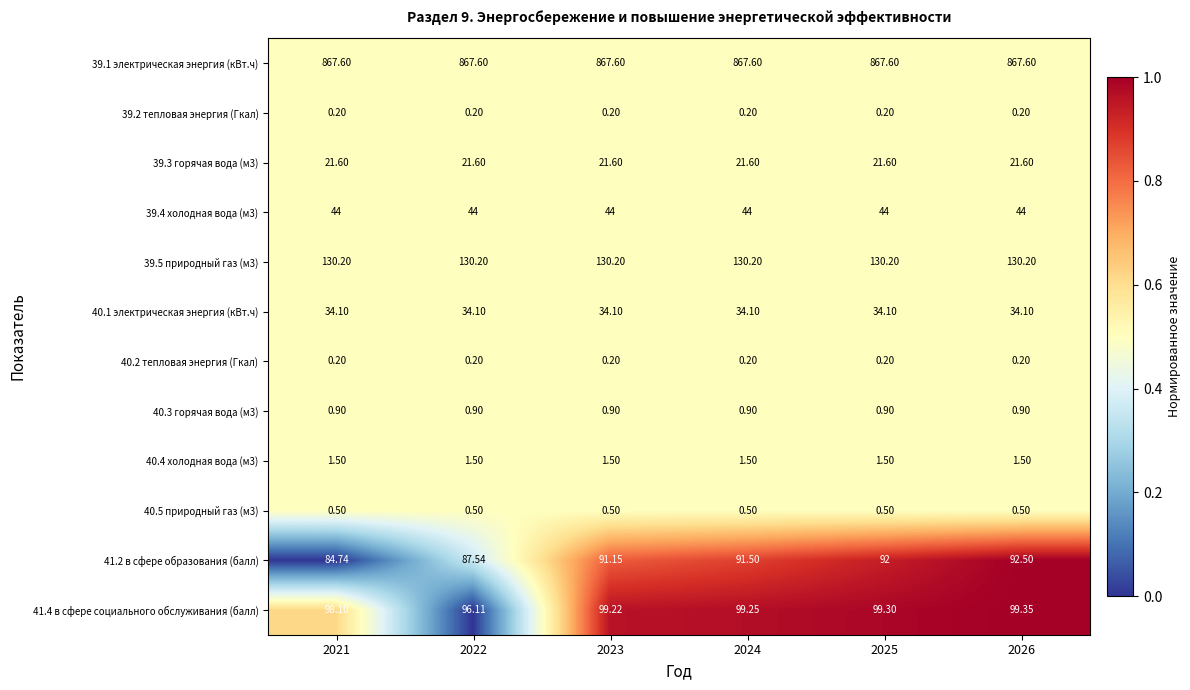

Is the value of 40.5 природный газ (м3) at 2025 greater than the value of 40.3 горячая вода (м3) at 2021?

No